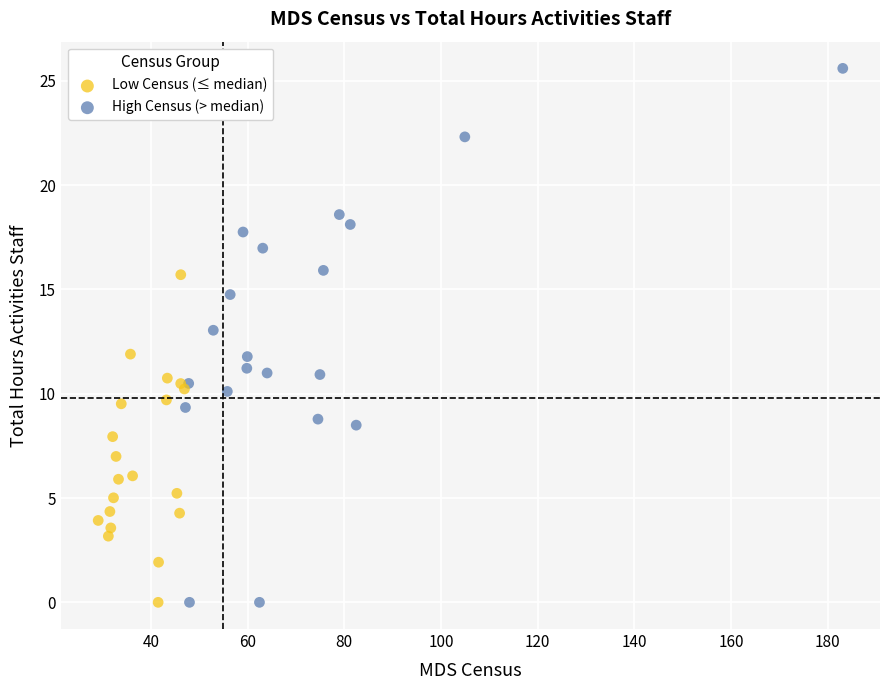

Which series reaches the maximum Y coordinate?

High Census (> median)